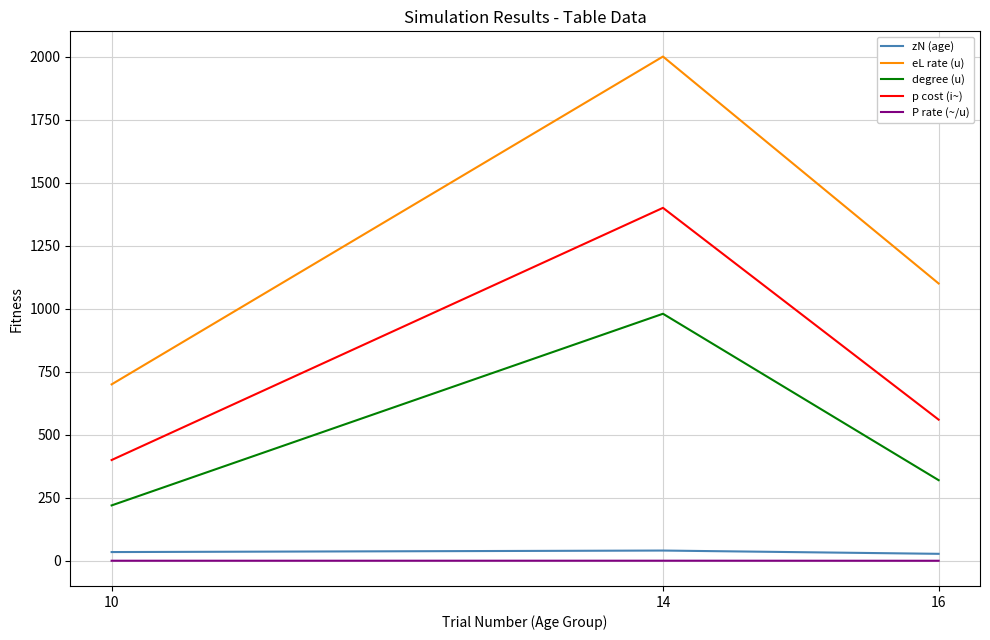

Count the eL rate (u) values in the range 700 to 2000.

3